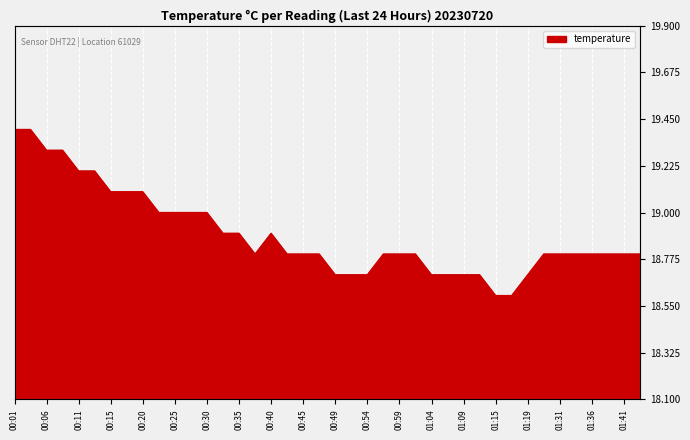

What is the approximate value at 00:11?

19.2